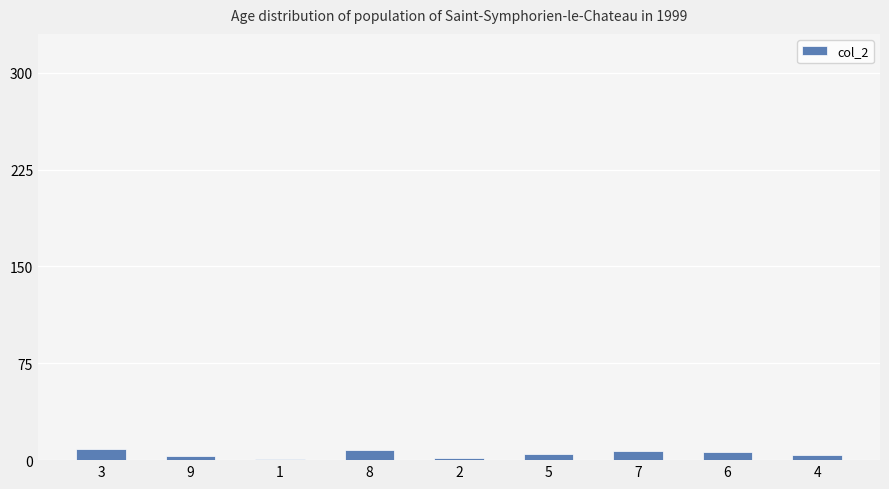

Is it true that the value at 8 is 8?

True